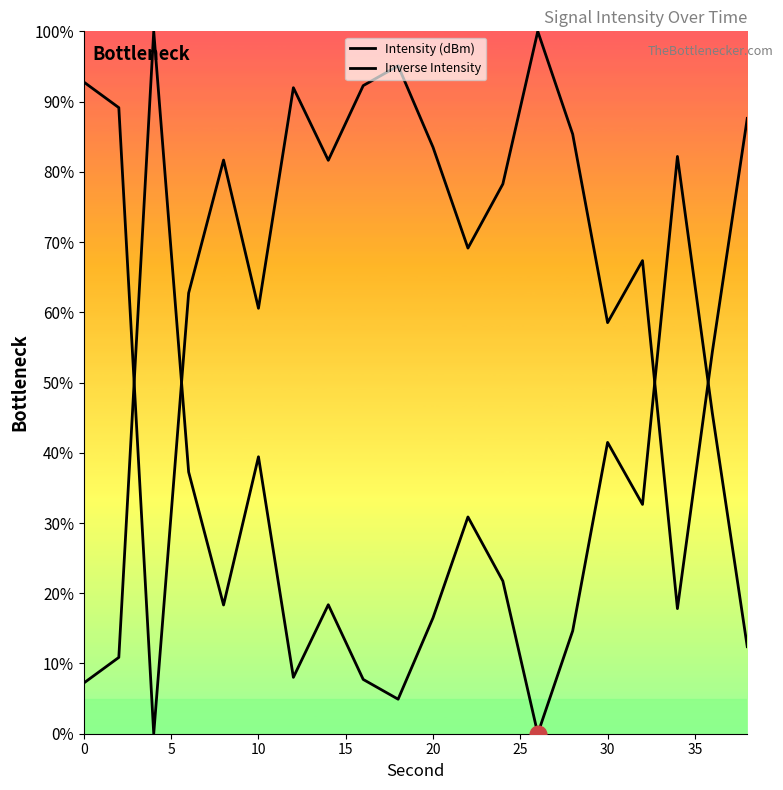

Reading left to right, extract all data points from this chart.

Intensity (dBm): 7.2	10.9	100.0	37.3	18.3	39.4	8.0	18.4	7.7	4.9	16.5	30.9	21.7	0.0	14.6	41.5	32.6	82.2	45.6	12.4
Inverse Intensity: 92.8	89.1	0.0	62.7	81.7	60.6	92.0	81.6	92.3	95.1	83.5	69.1	78.3	100.0	85.4	58.5	67.4	17.8	54.4	87.6